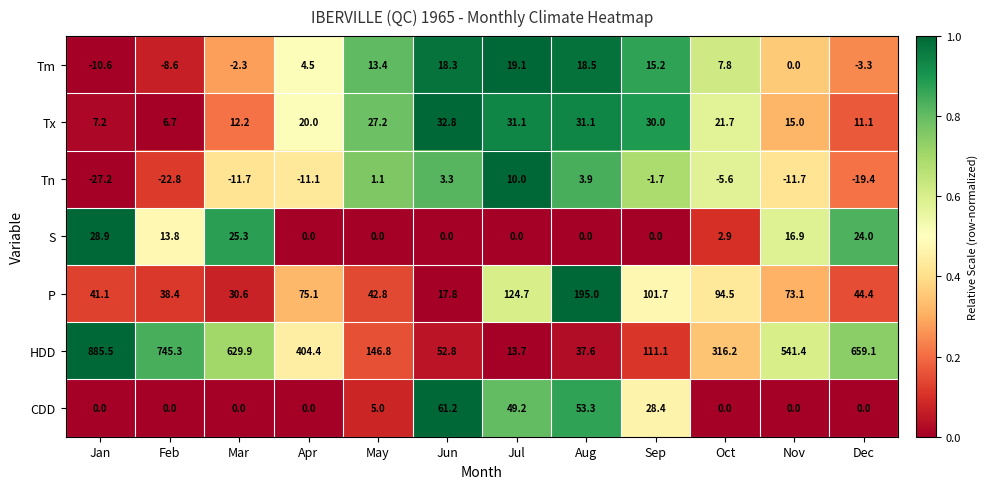

What is the average value of the P series?

73.3